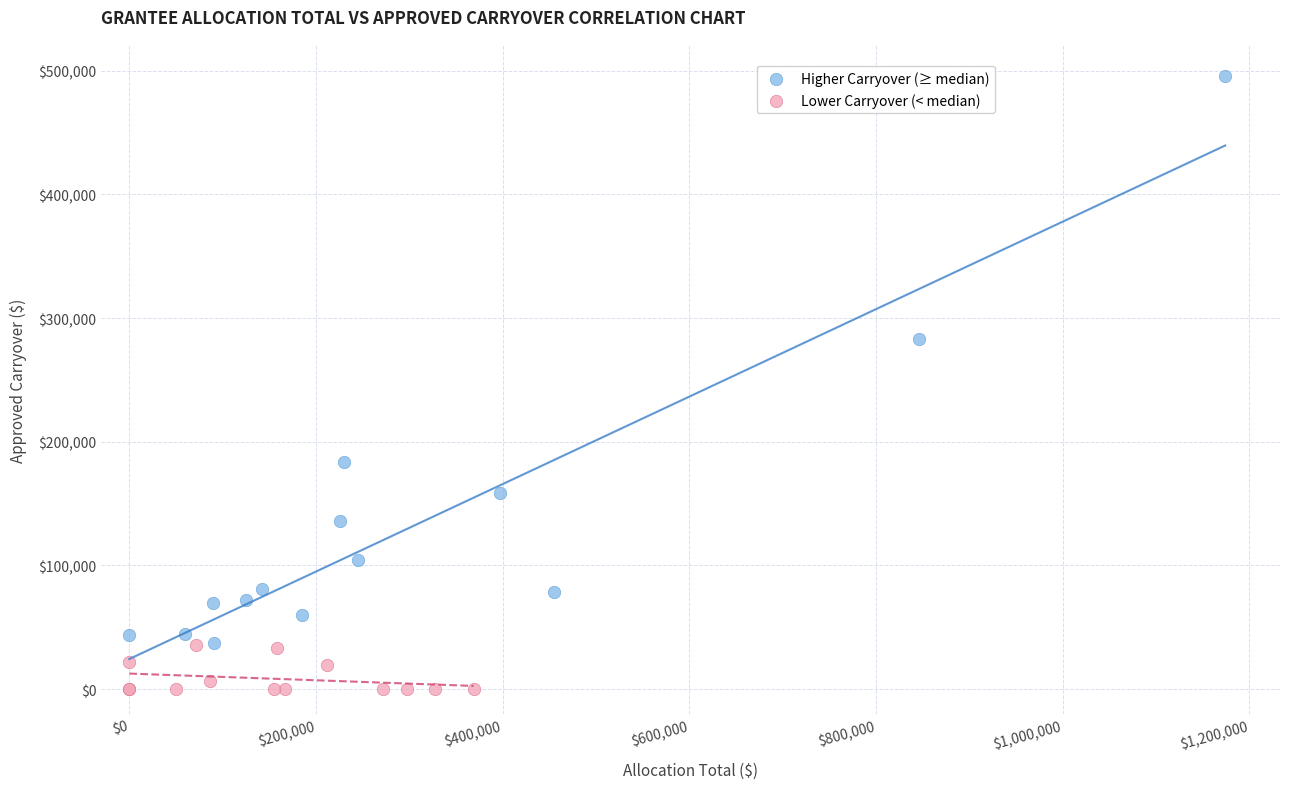

Which series contains the lowest Y value?

Lower Carryover (< median)